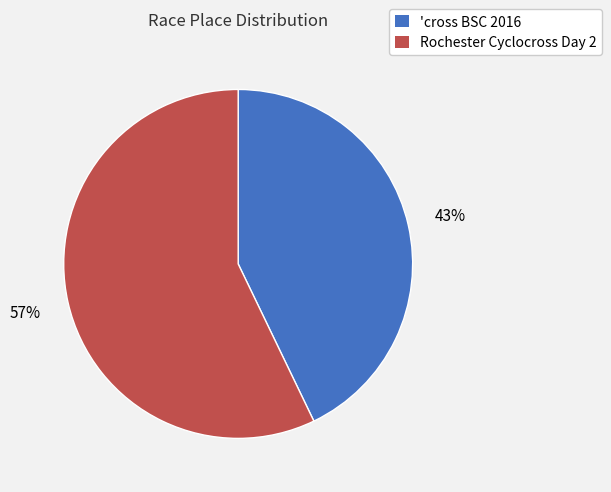

What is the largest slice in the pie chart?

Rochester Cyclocross Day 2